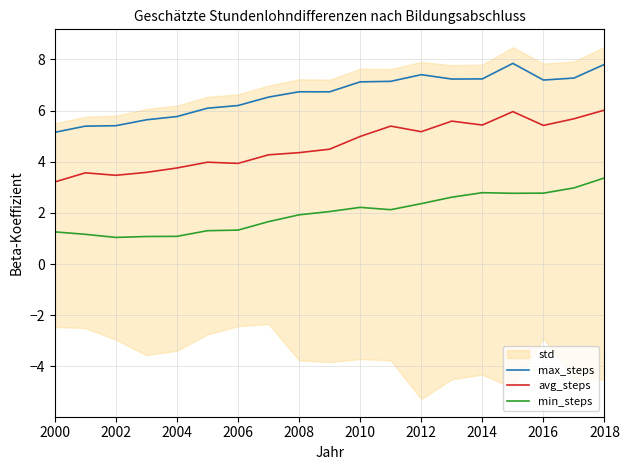

Reading right to left, what are all the values shown in this chart?

max_steps: 7.8	7.3	7.2	7.8	7.2	7.2	7.4	7.1	7.1	6.7	6.7	6.5	6.2	6.1	5.8	5.6	5.4	5.4	5.2
avg_steps: 6.0	5.7	5.4	6.0	5.4	5.6	5.2	5.4	5.0	4.5	4.4	4.3	3.9	4.0	3.8	3.6	3.5	3.6	3.2
min_steps: 3.4	3.0	2.8	2.8	2.8	2.6	2.4	2.1	2.2	2.1	1.9	1.7	1.3	1.3	1.1	1.1	1.0	1.2	1.3